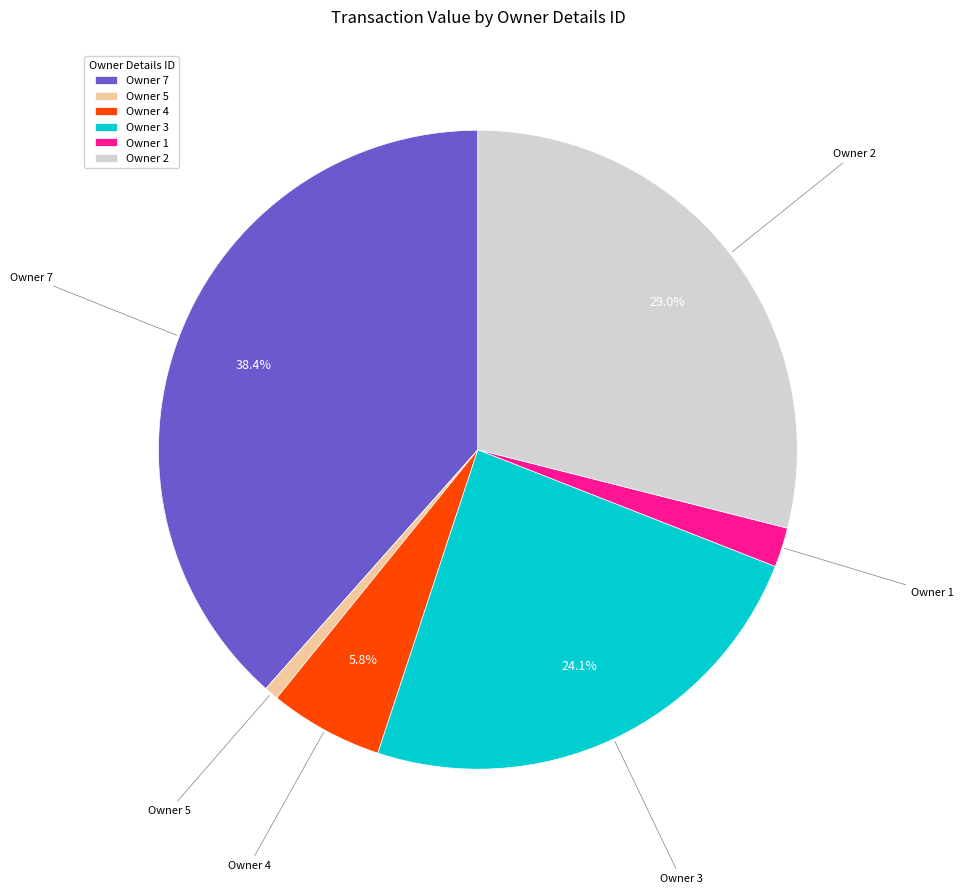

Combined, do Owner 5 and Owner 1 account for over 50%?

No